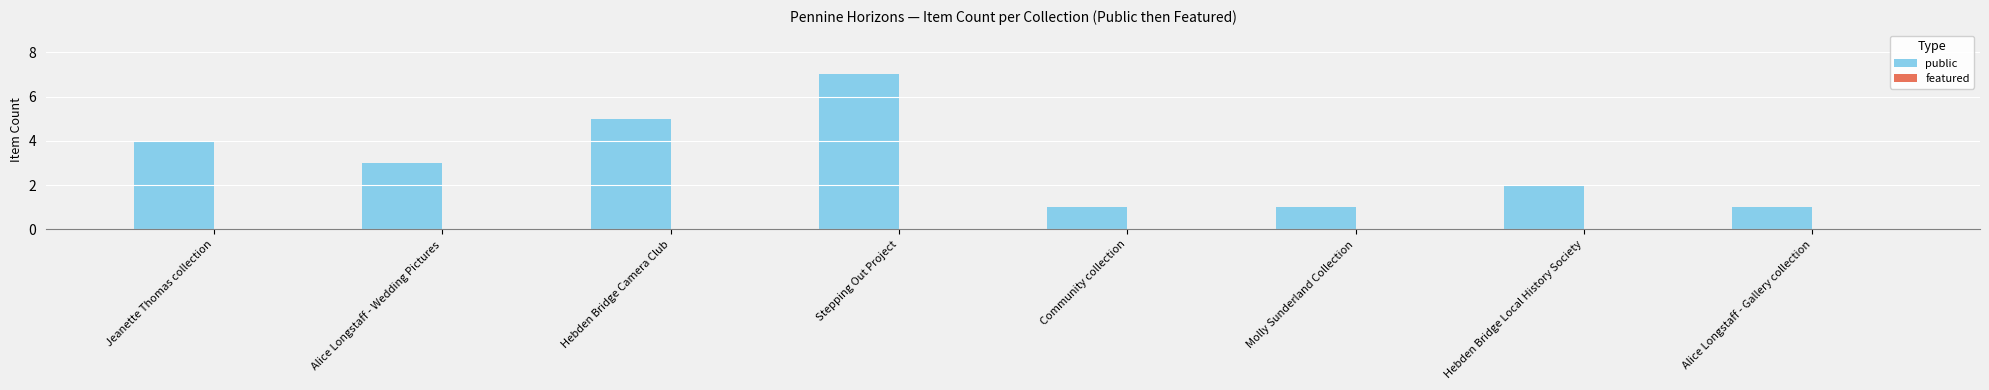

True or false: the data shows 5 at Hebden Bridge Camera Club.

True